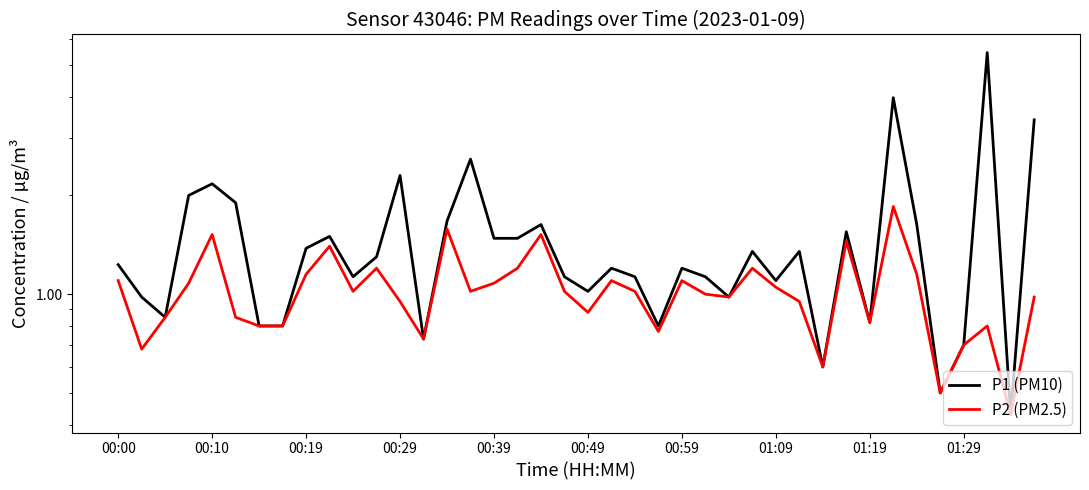

How many interior local peaks does the P2 (PM2.5) series have?

11